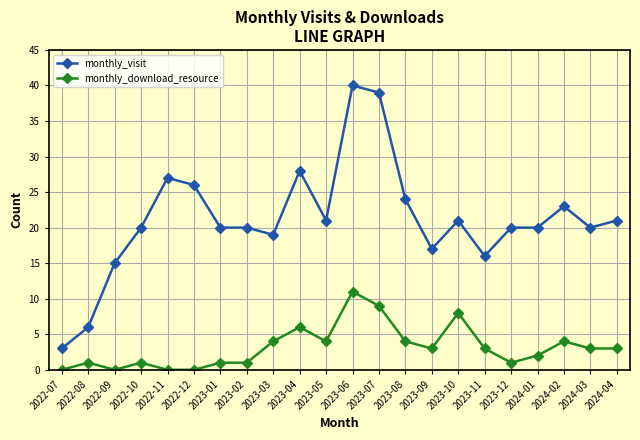

What is the highest value of the monthly_download_resource series?

11